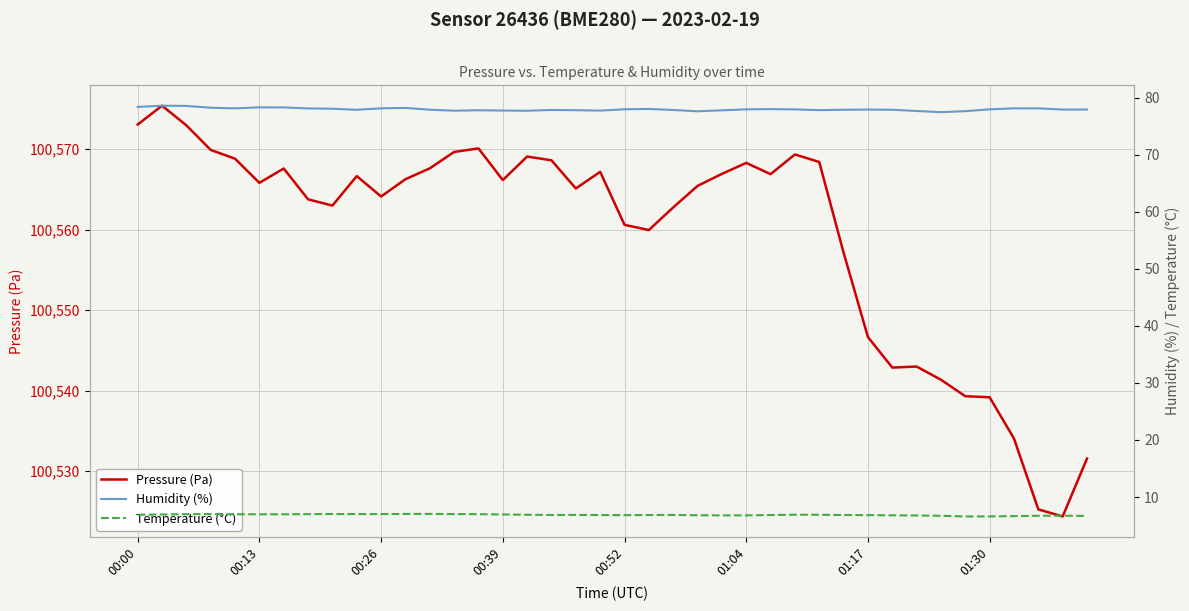

What are all the series names shown in the legend?

Pressure (Pa), Humidity (%), Temperature (°C)